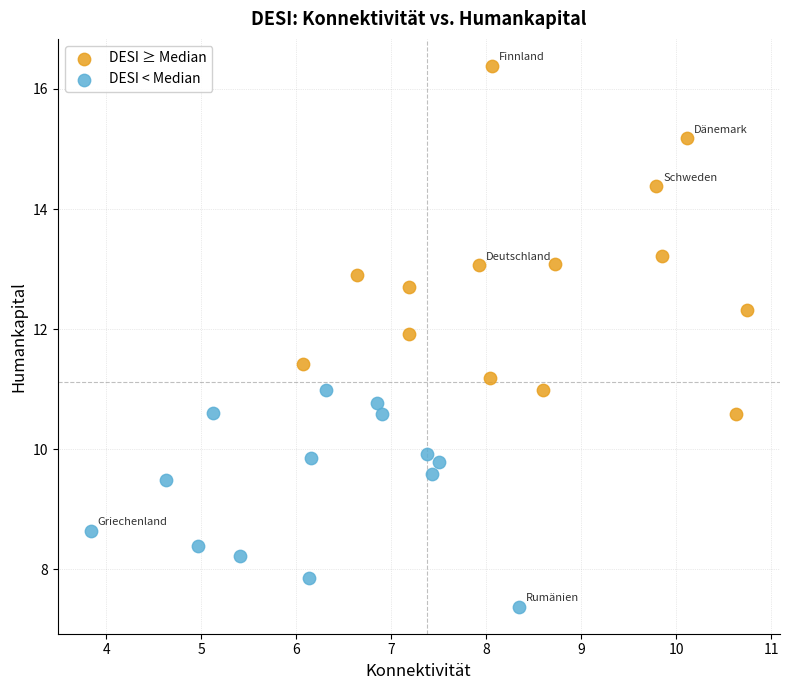

Which series reaches the minimum Y coordinate?

DESI < Median